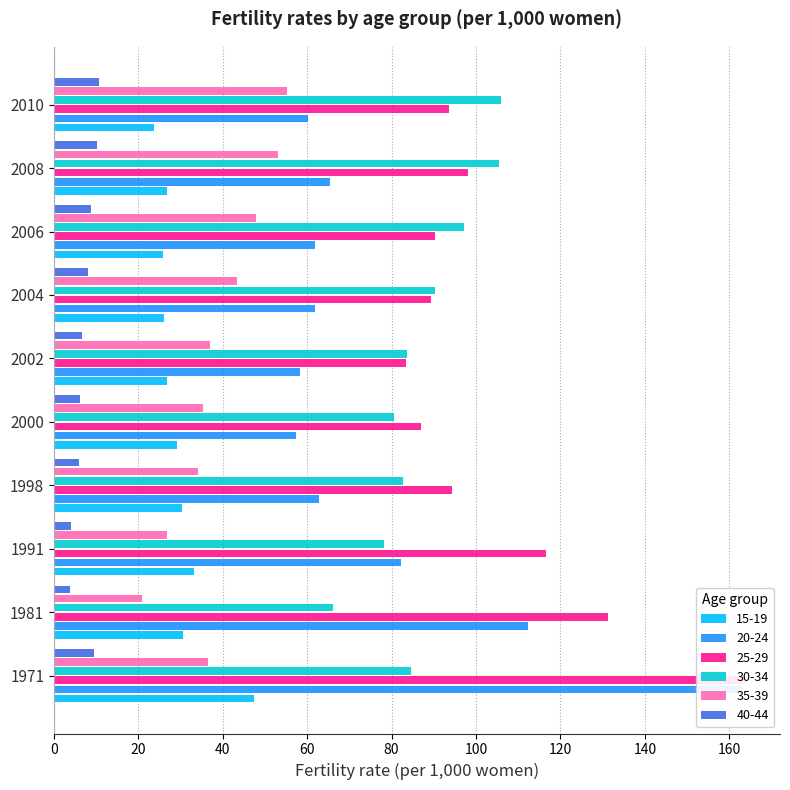

What is the spread (max minus min) of values at 1998?

88.2